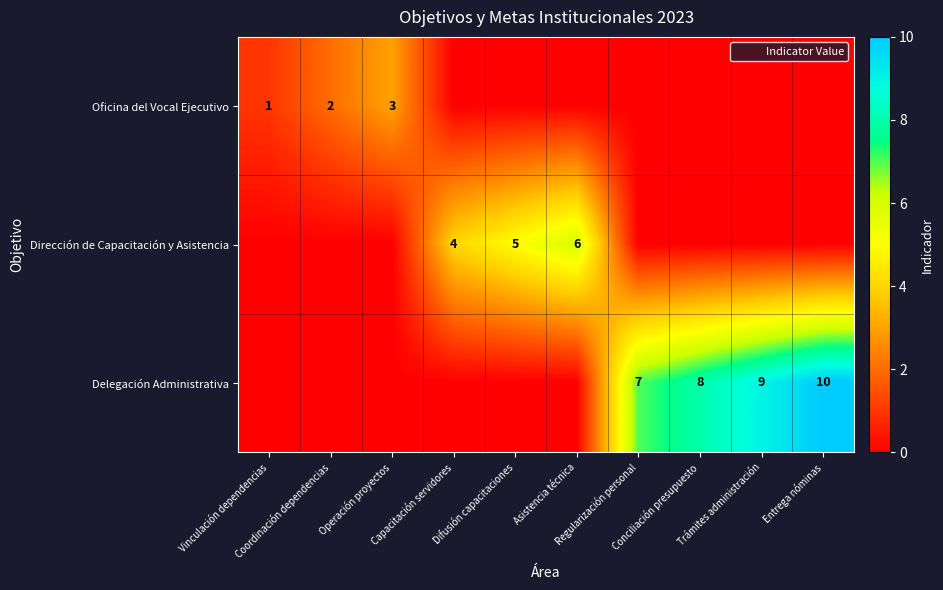

Count the number of data series in this chart.

3